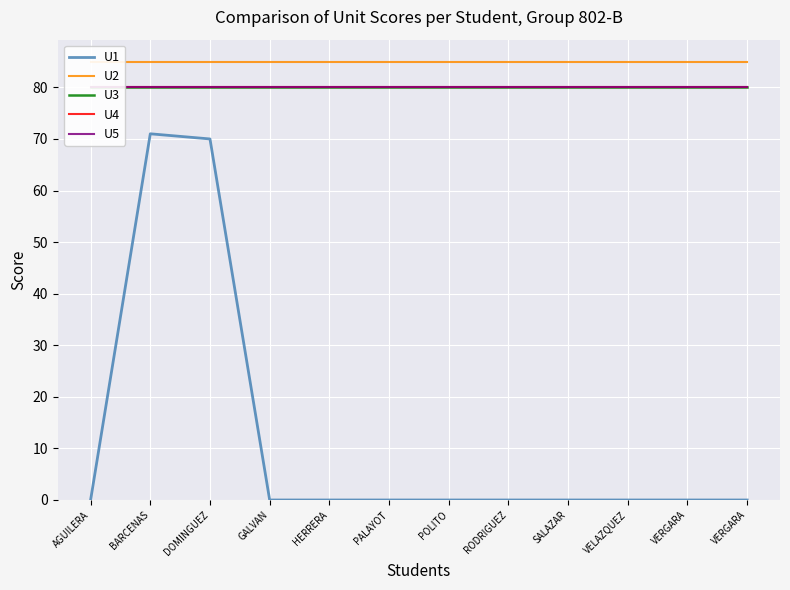

Reading left to right, extract all data points from this chart.

U1: 0	71	70	0	0	0	0	0	0	0	0	0
U2: 85	85	85	85	85	85	85	85	85	85	85	85
U3: 80	80	80	80	80	80	80	80	80	80	80	80
U4: 80	80	80	80	80	80	80	80	80	80	80	80
U5: 80	80	80	80	80	80	80	80	80	80	80	80